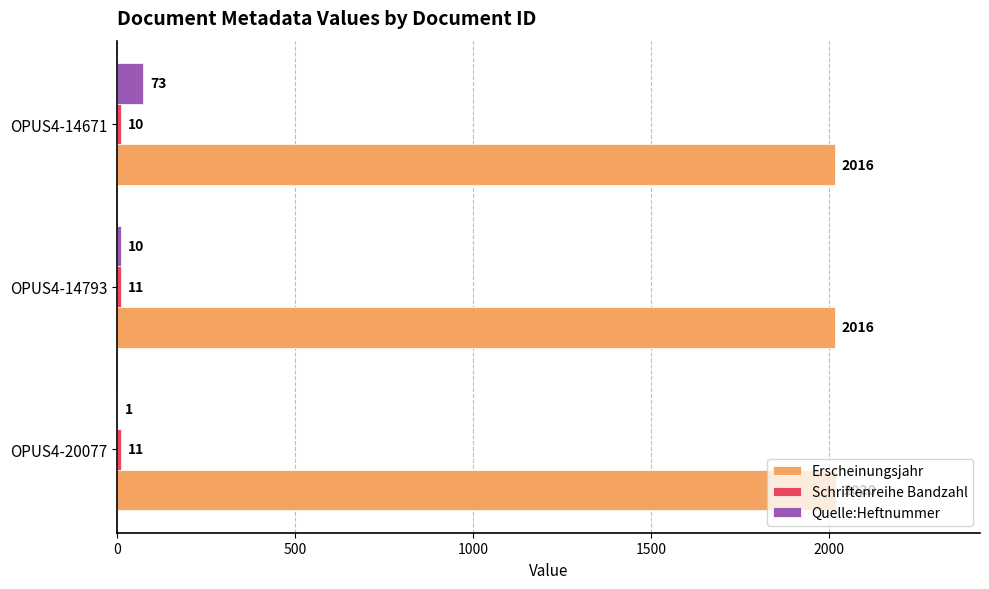

The value of Erscheinungsjahr at OPUS4-20077 is 2020. True or false?

True